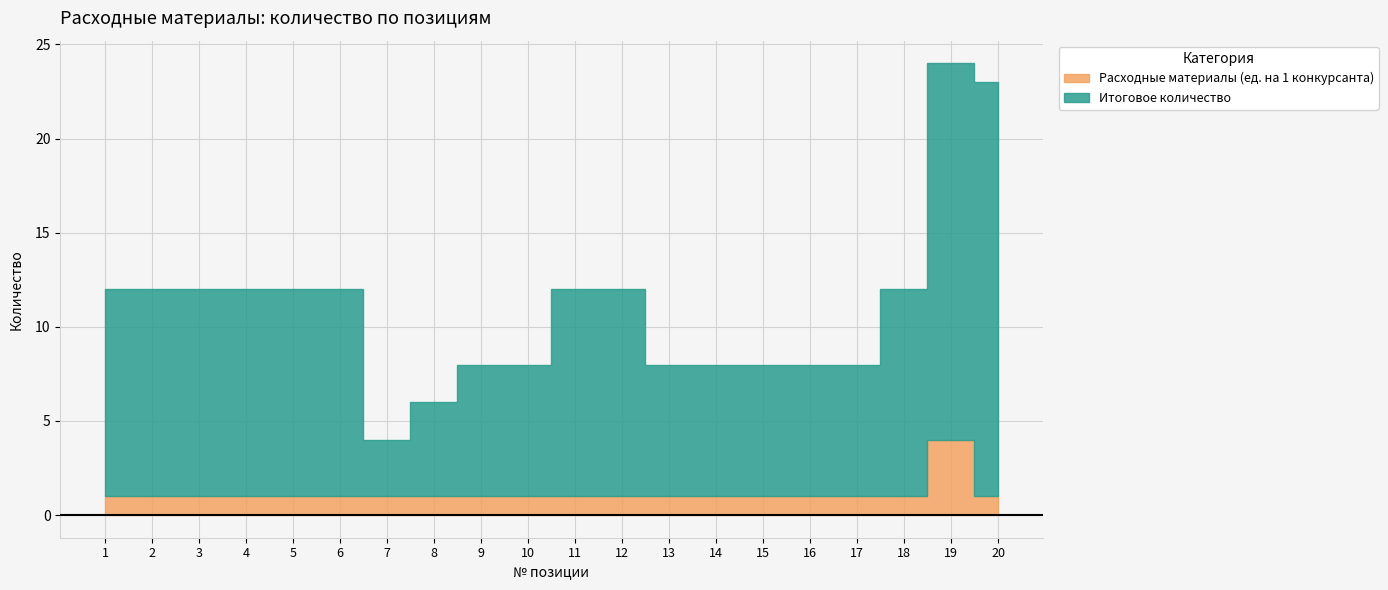

True or false: Расходные материалы (ед. на 1 конкурсанта) has more than 0 points higher than both neighbors.

True